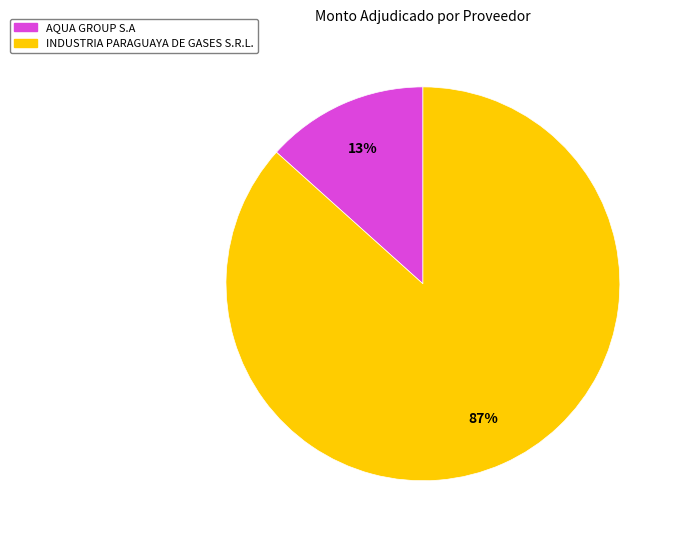

Which has a higher value, AQUA GROUP S.A or INDUSTRIA PARAGUAYA DE GASES S.R.L.?

INDUSTRIA PARAGUAYA DE GASES S.R.L.